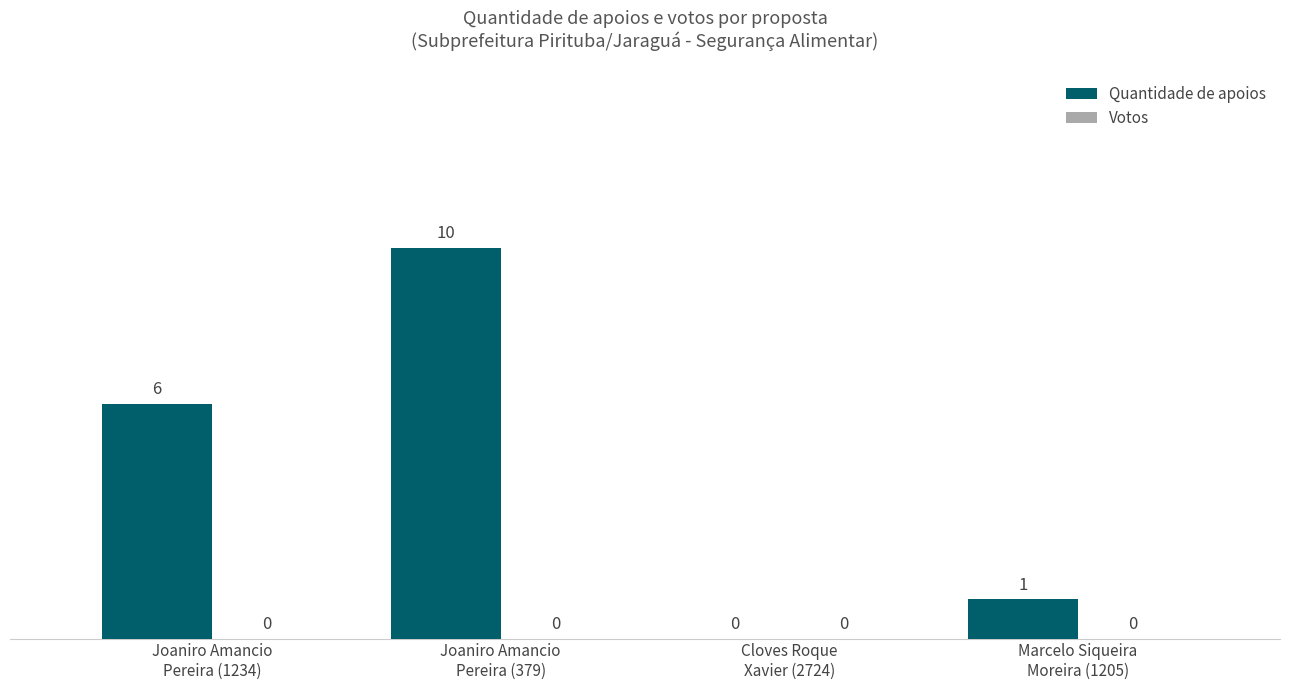

What is the greatest value displayed?

10